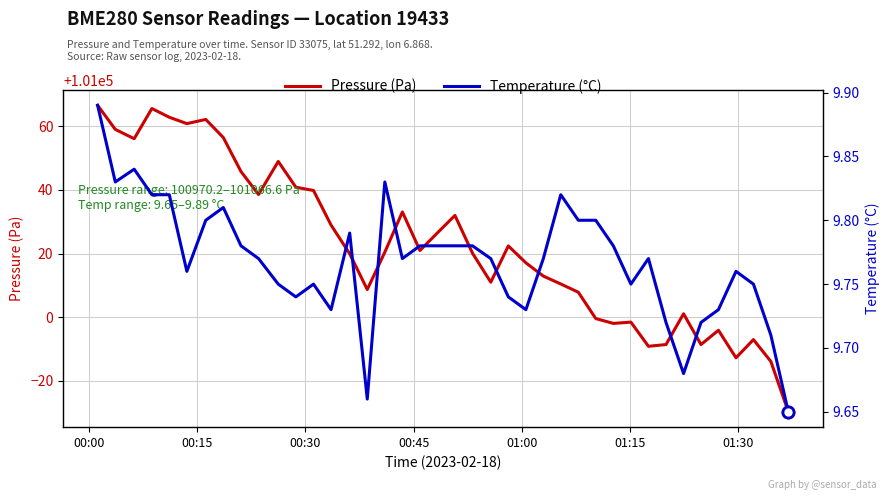

What is the value of the temperature point at the 16th from the left?

9.7